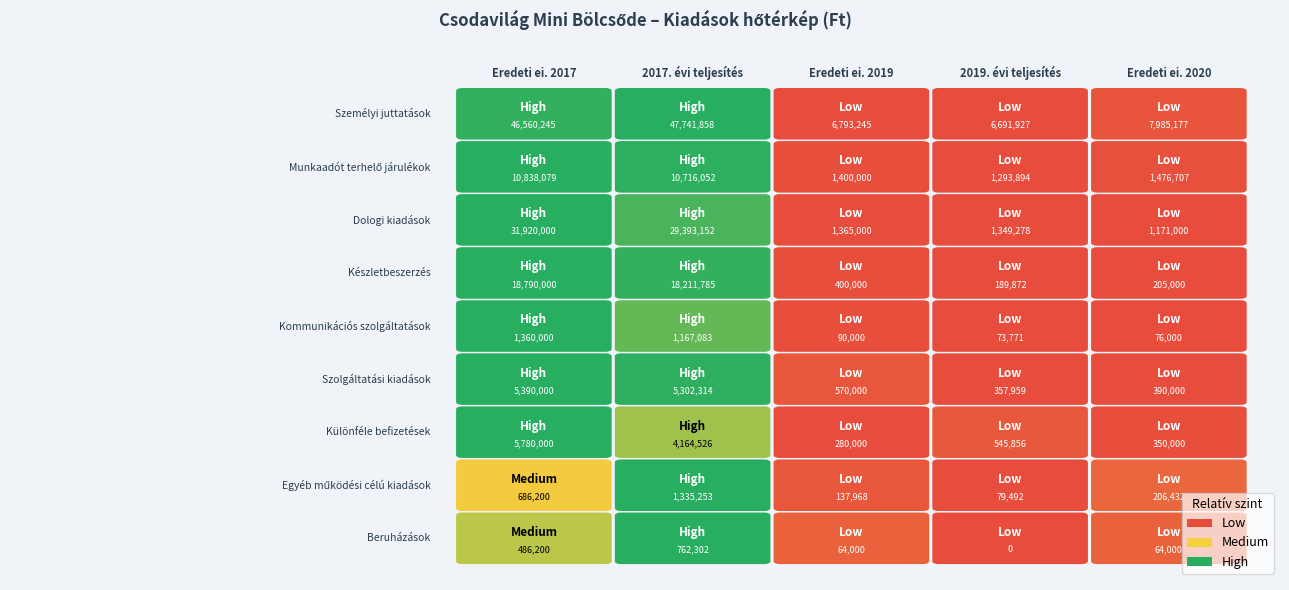

Reading left to right, extract all data points from this chart.

Személyi juttatások: Személyi juttatások=46560245	Munkaadót terhelő járulékok=47741858	Dologi kiadások=6793245	Készletbeszerzés=6691927	Kommunikációs szolgáltatások=7985177
Munkaadót terhelő járulékok: Személyi juttatások=10838079	Munkaadót terhelő járulékok=10716052	Dologi kiadások=1400000	Készletbeszerzés=1293894	Kommunikációs szolgáltatások=1476707
Dologi kiadások: Személyi juttatások=31920000	Munkaadót terhelő járulékok=29393152	Dologi kiadások=1365000	Készletbeszerzés=1349278	Kommunikációs szolgáltatások=1171000
Készletbeszerzés: Személyi juttatások=18790000	Munkaadót terhelő járulékok=18211785	Dologi kiadások=400000	Készletbeszerzés=189872	Kommunikációs szolgáltatások=205000
Kommunikációs szolgáltatások: Személyi juttatások=1360000	Munkaadót terhelő járulékok=1167083	Dologi kiadások=90000	Készletbeszerzés=73771	Kommunikációs szolgáltatások=76000
Szolgáltatási kiadások: Személyi juttatások=5390000	Munkaadót terhelő járulékok=5302314	Dologi kiadások=570000	Készletbeszerzés=357959	Kommunikációs szolgáltatások=390000
Különféle befizetések: Személyi juttatások=5780000	Munkaadót terhelő járulékok=4164526	Dologi kiadások=280000	Készletbeszerzés=545856	Kommunikációs szolgáltatások=350000
Egyéb működési célú kiadások: Személyi juttatások=686200	Munkaadót terhelő járulékok=1335253	Dologi kiadások=137968	Készletbeszerzés=79492	Kommunikációs szolgáltatások=206432
Beruházások: Személyi juttatások=486200	Munkaadót terhelő járulékok=762302	Dologi kiadások=64000	Készletbeszerzés=0	Kommunikációs szolgáltatások=64000